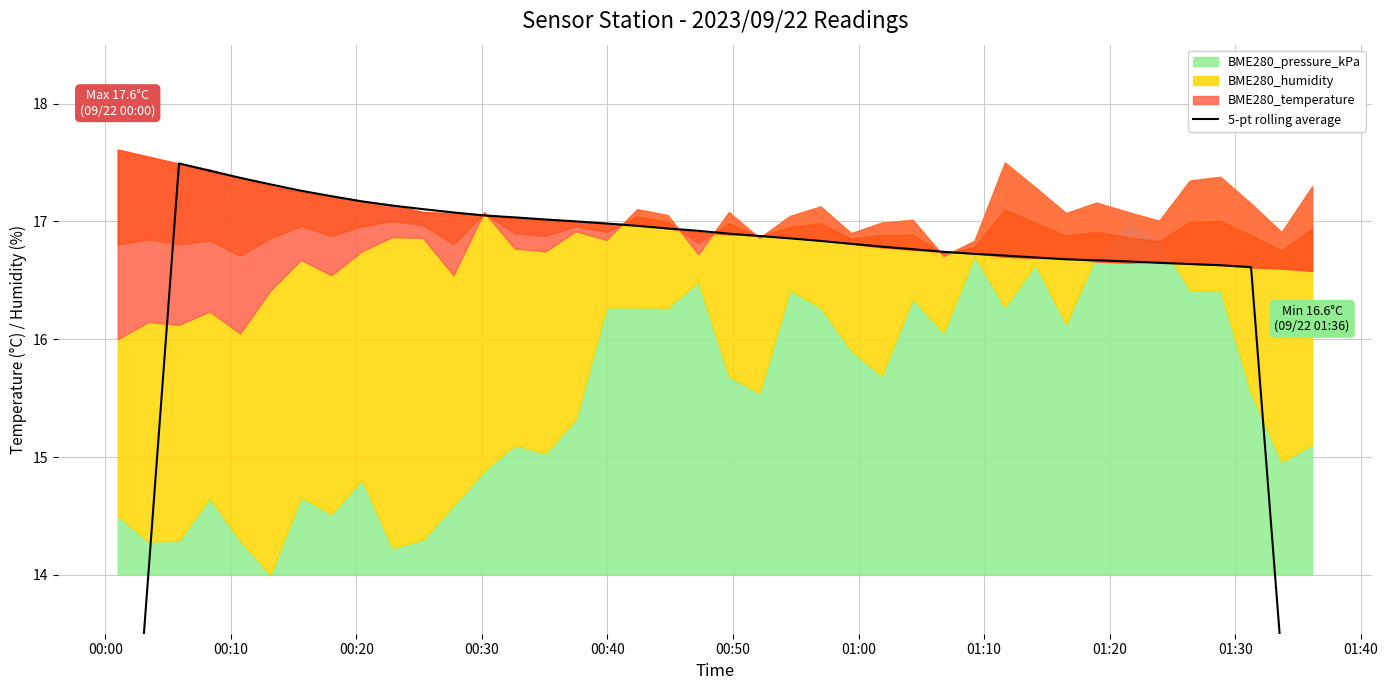

What is the sum of all values?

657.5